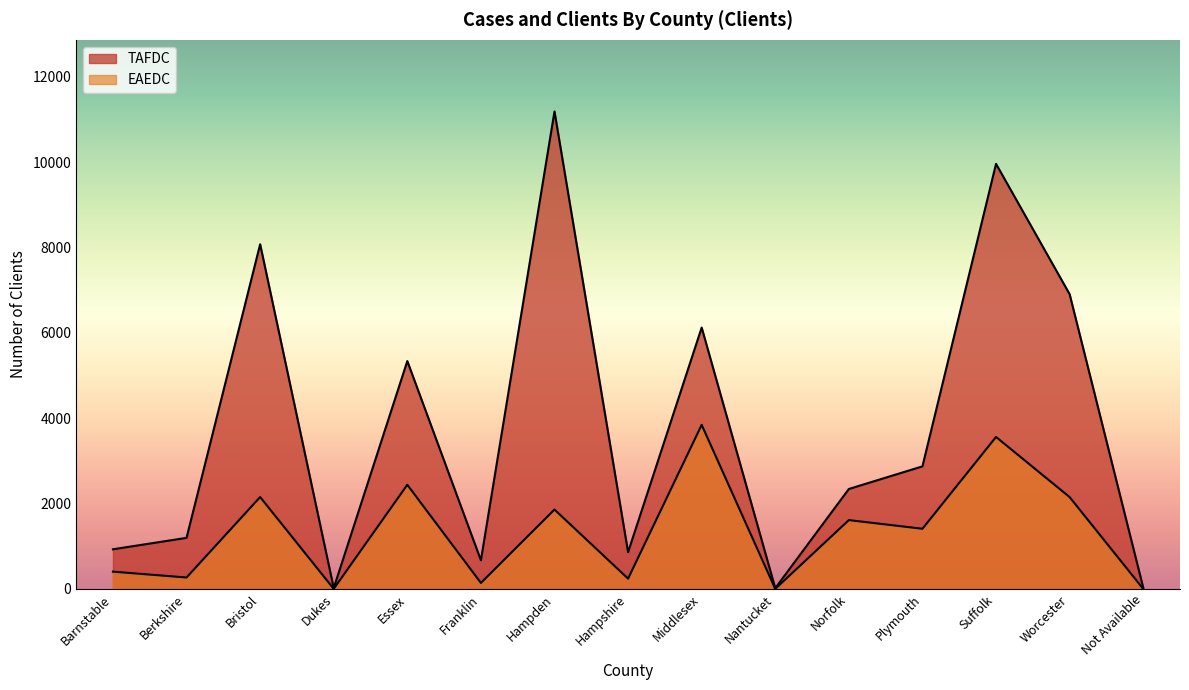

What is the label of the 12th point from the left?

Plymouth